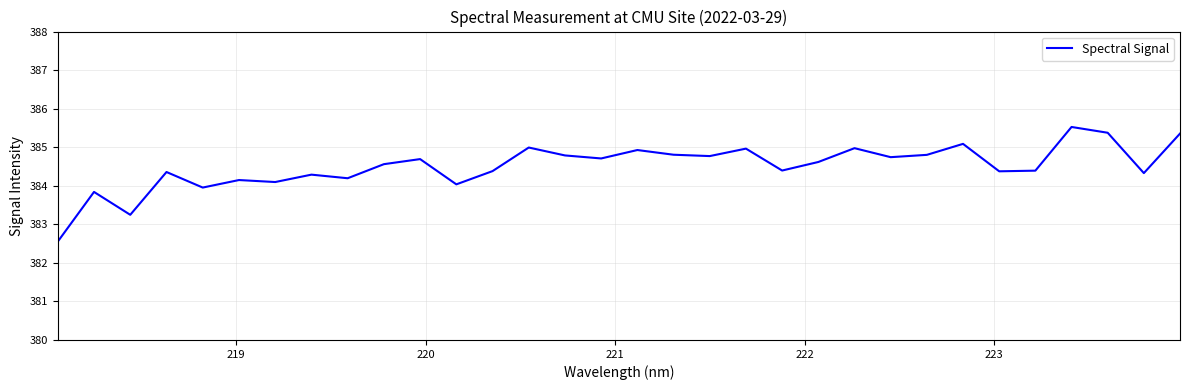

What is the maximum value shown in the chart?

385.5